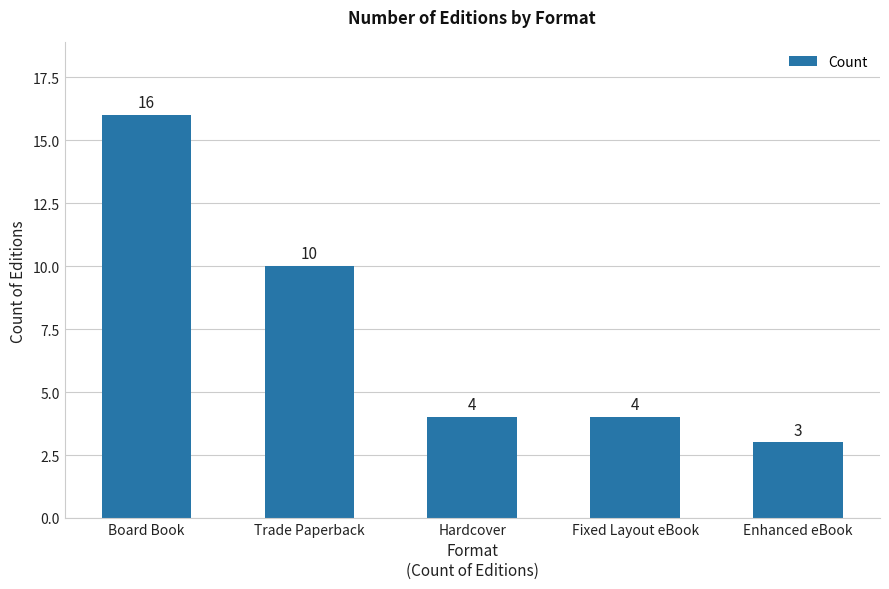

How many bars are there in total?

5